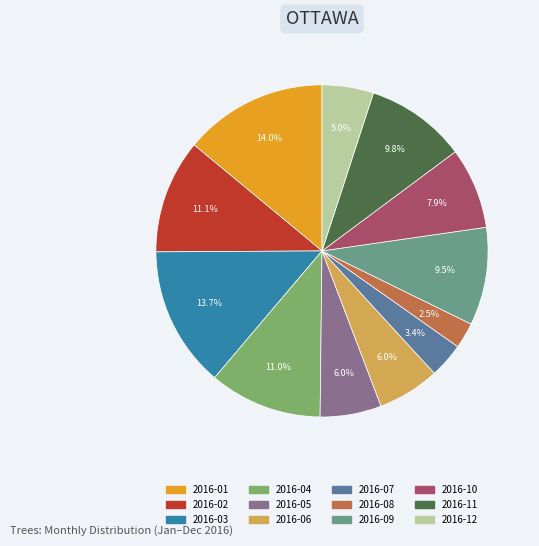

Which category has the smallest portion of the pie?

2016-08